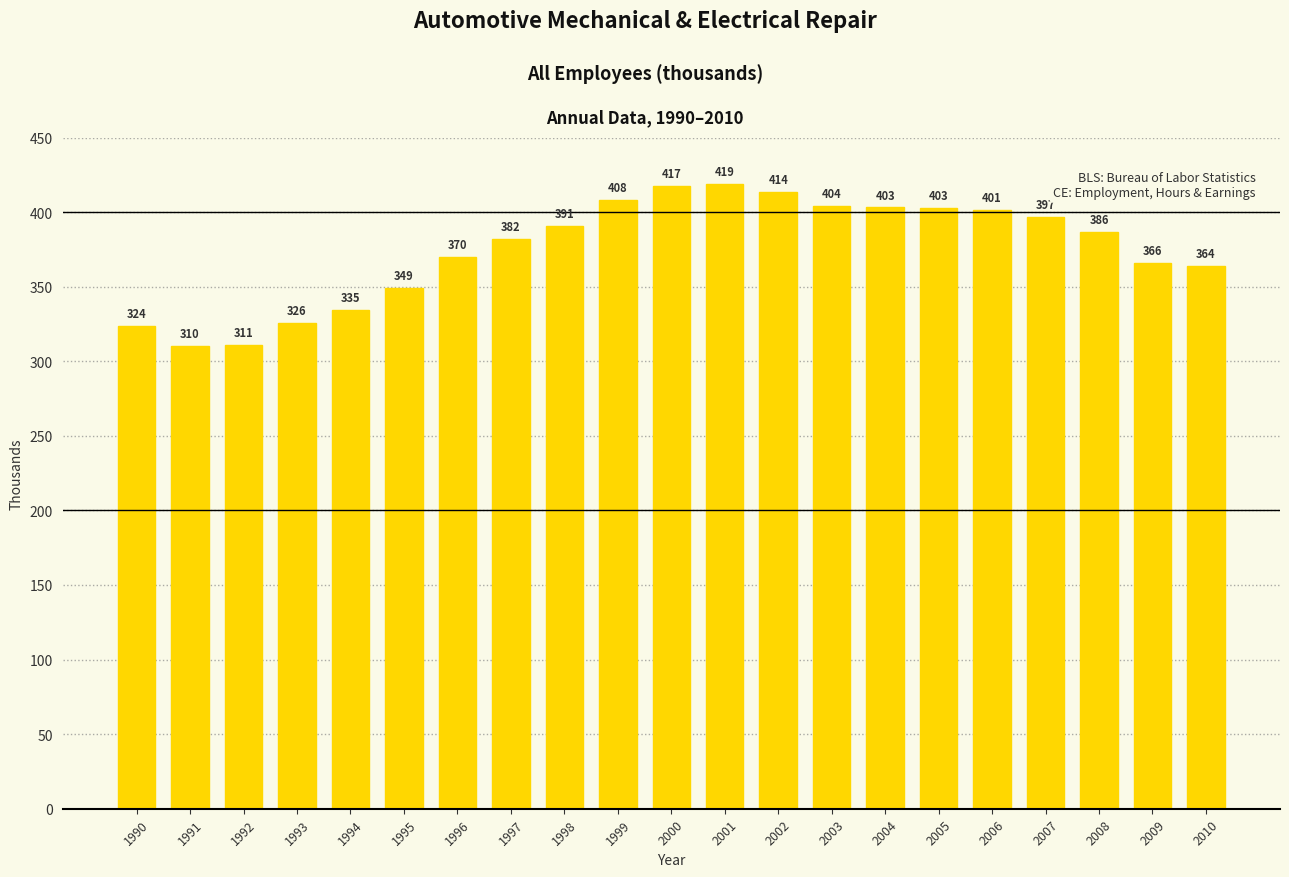

How many series are shown in this chart?

1